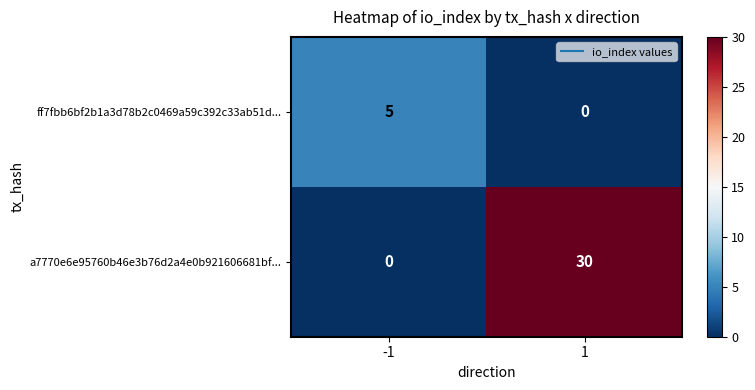

True or false: ff7fbb6bf2b1a3d78b2c0469a59c392c33ab51d... has a value of 0 at 1.

True